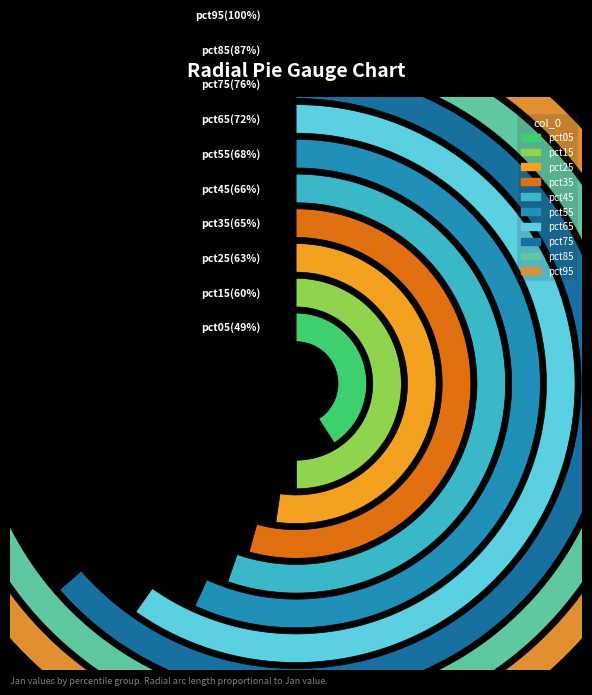

Count the number of slices in the pie.

10